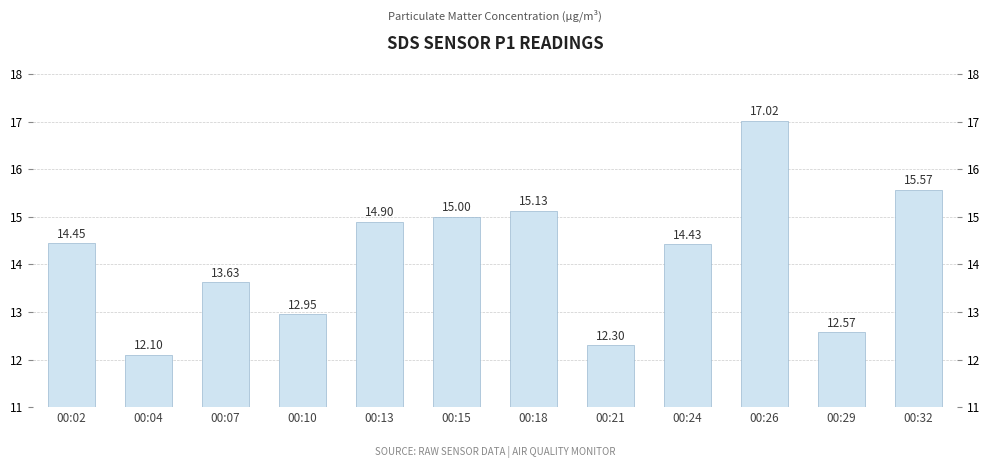

Does the chart contain stacked bars?

No